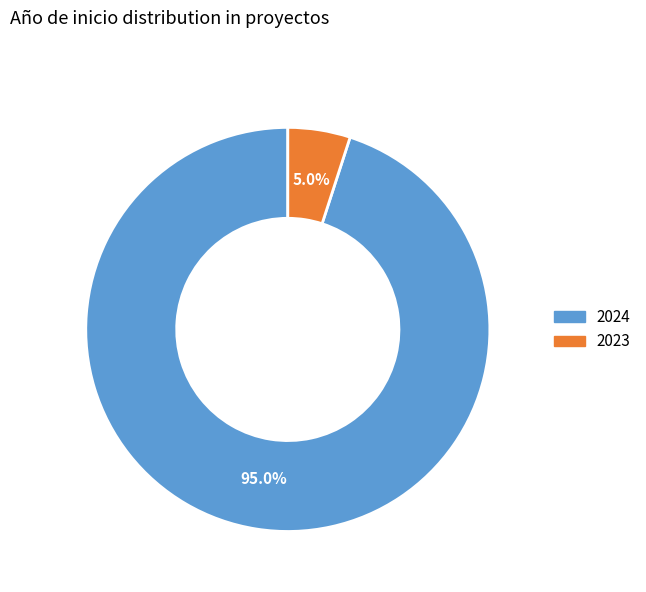

Is there a majority slice in this chart?

Yes